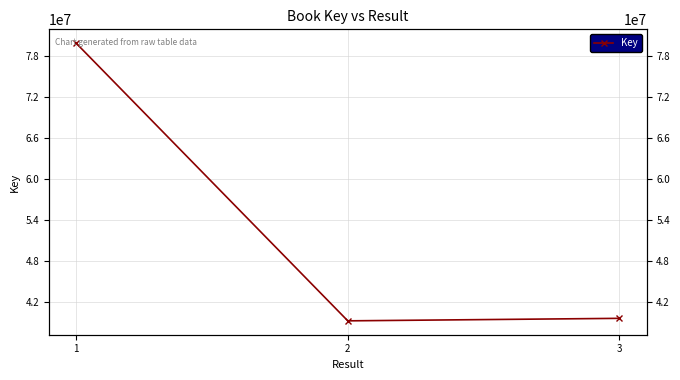

List the labels in order of value, largest first.

1, 3, 2